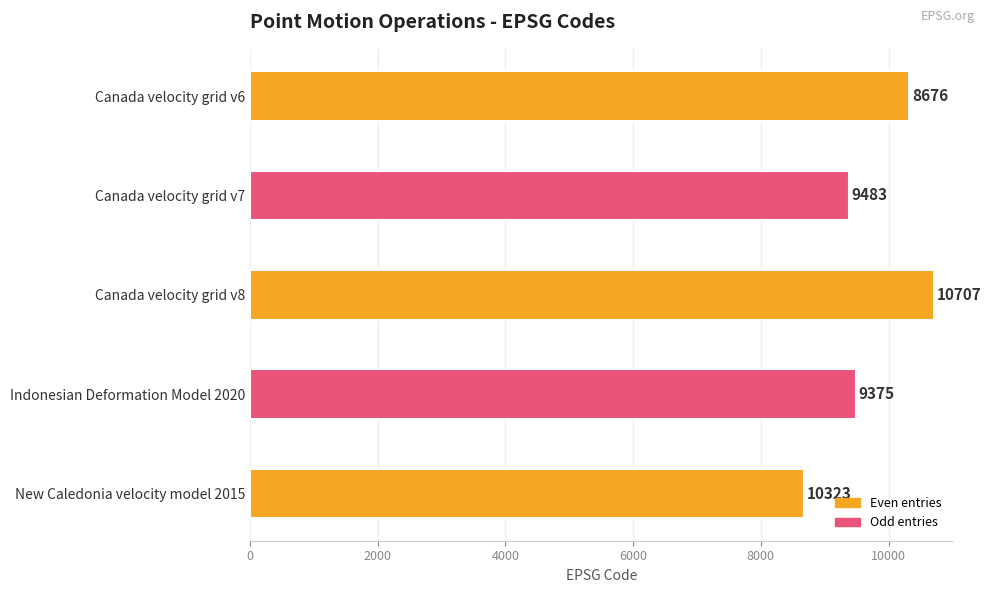

What is the difference between the maximum and minimum values?

2031